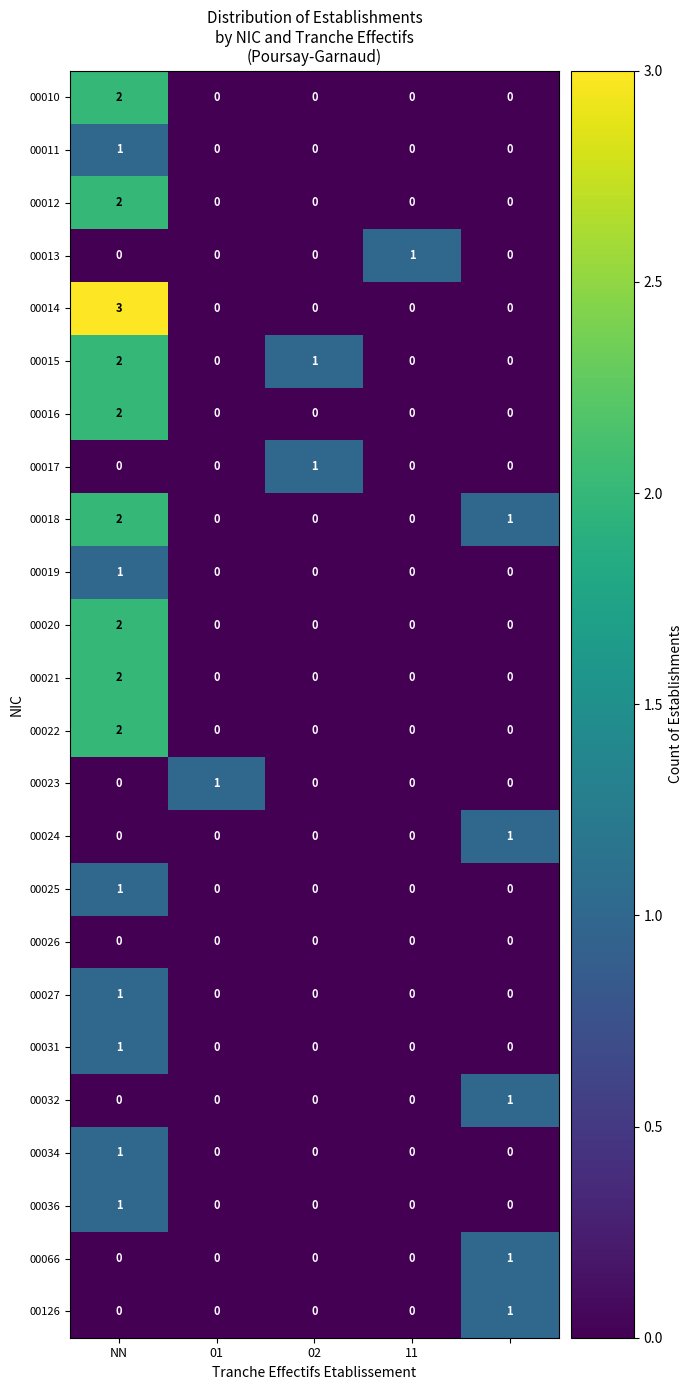

Which series has the largest range (max minus min)?

00014